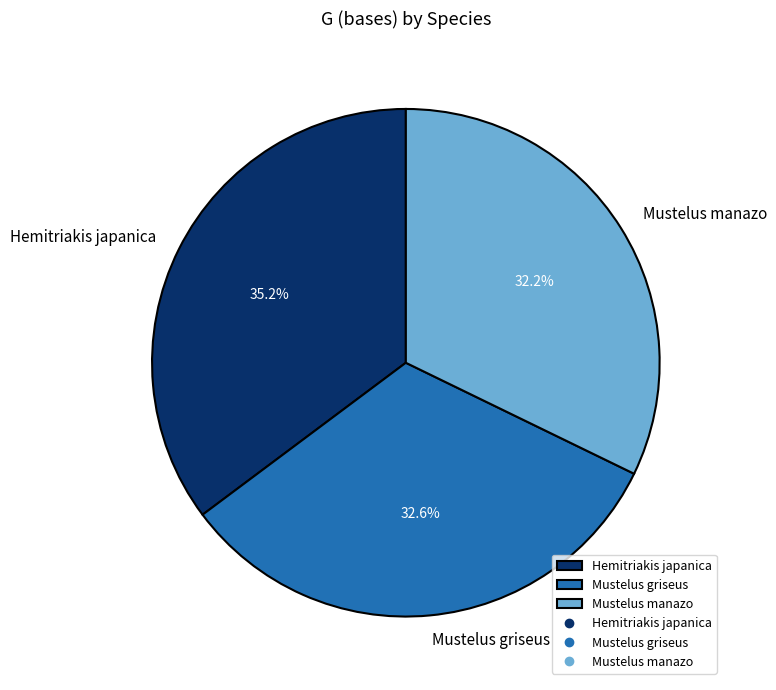

Is there a majority slice in this chart?

No